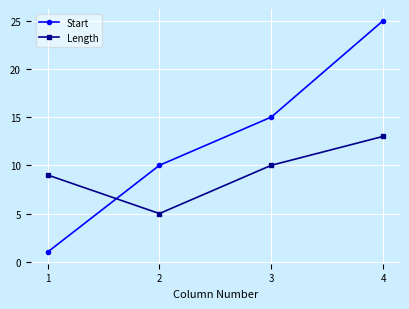

What is the value of the Length point at the 2nd from the left?

5